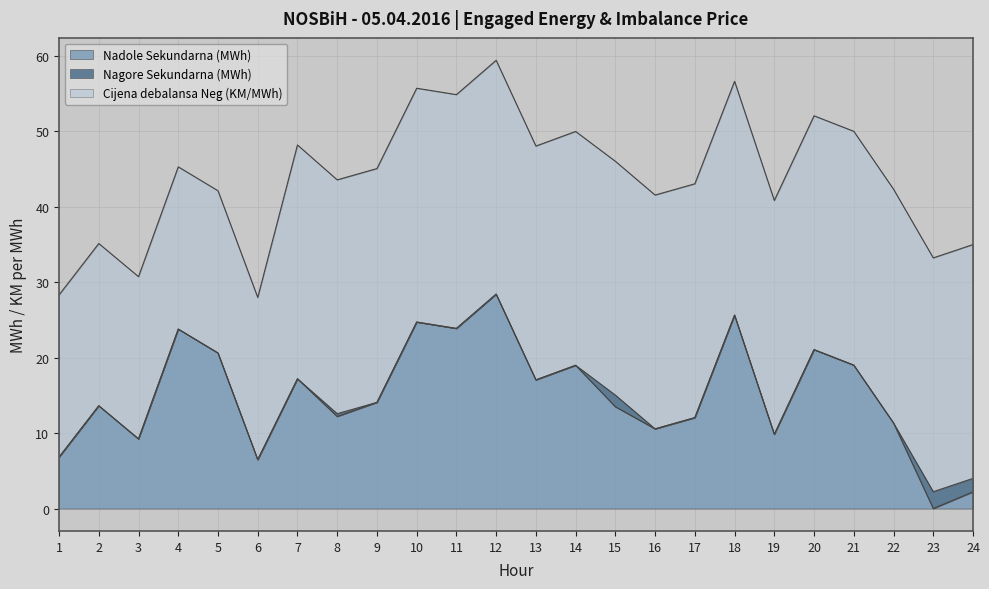

What is the difference between the Cijena debalansa Neg (KM/MWh) values at 20 and 4?

9.5